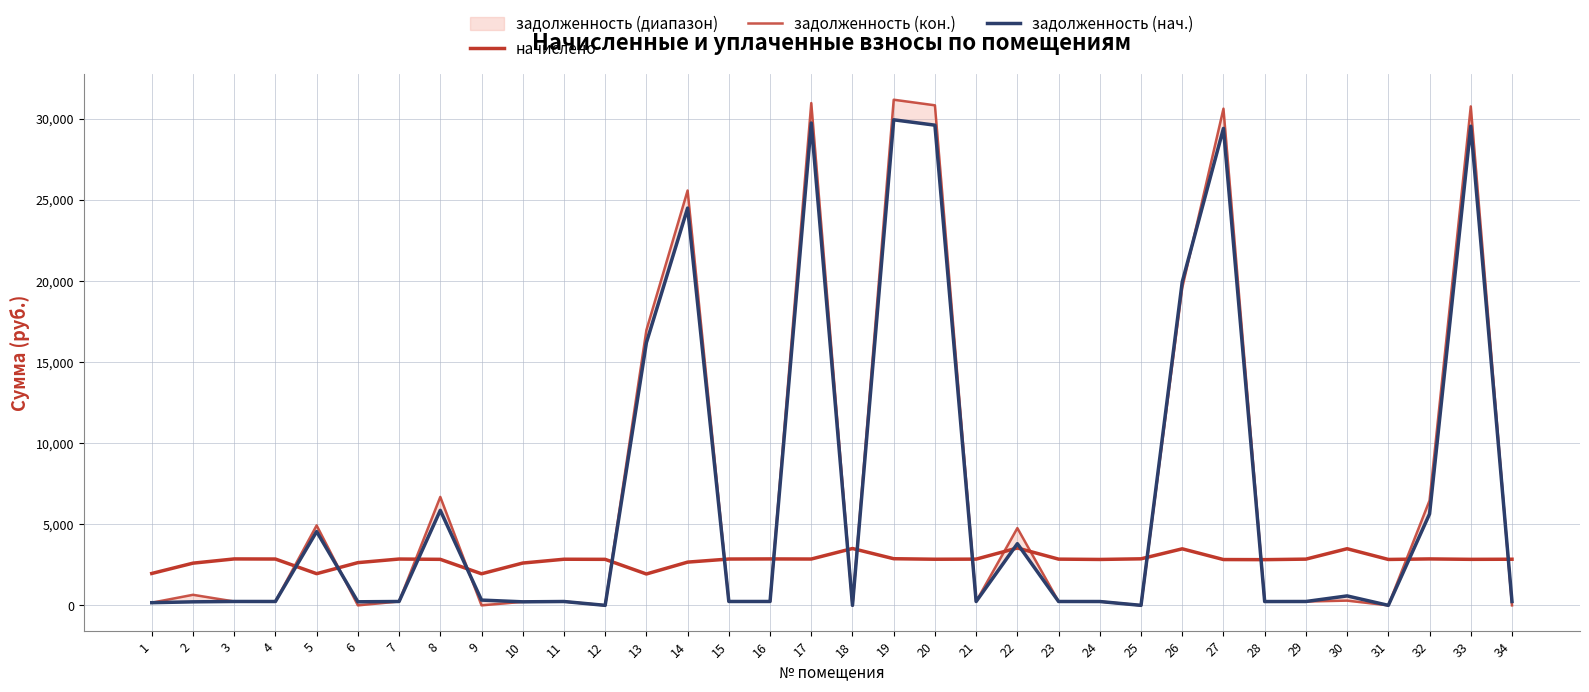

Reading right to left, extract all data points from this chart.

начислено: 2842.9	2836.6	2862.0	2830.2	3491.6	2849.3	2817.5	2823.8	3485.3	2868.4	2830.2	2849.3	3536.2	2849.3	2842.9	2874.7	3504.4	2855.6	2862.0	2855.6	2664.8	1933.4	2836.6	2842.9	2607.6	1946.2	2836.6	2855.6	2633.0	1952.5	2855.6	2862.0	2601.2	1965.2
задолженность (кон.): 0.0	30761.0	6466.2	0.0	291.0	237.4	234.8	30621.6	19581.3	0.0	235.8	237.4	4763.7	237.4	30828.5	31173.3	0.0	30966.4	238.5	238.0	25576.1	16966.8	0.0	236.9	217.3	0.0	6685.3	238.0	0.0	4928.9	238.0	238.5	650.9	163.8
задолженность (нач.): 236.9	29539.0	5635.8	0.0	581.9	237.4	234.8	29405.1	19937.9	0.0	235.8	237.4	3802.0	237.4	29603.8	29934.9	0.0	29736.2	238.8	238.0	24493.1	16191.9	0.0	236.9	217.3	324.4	5856.9	238.0	219.4	4551.0	238.0	238.5	216.8	163.8